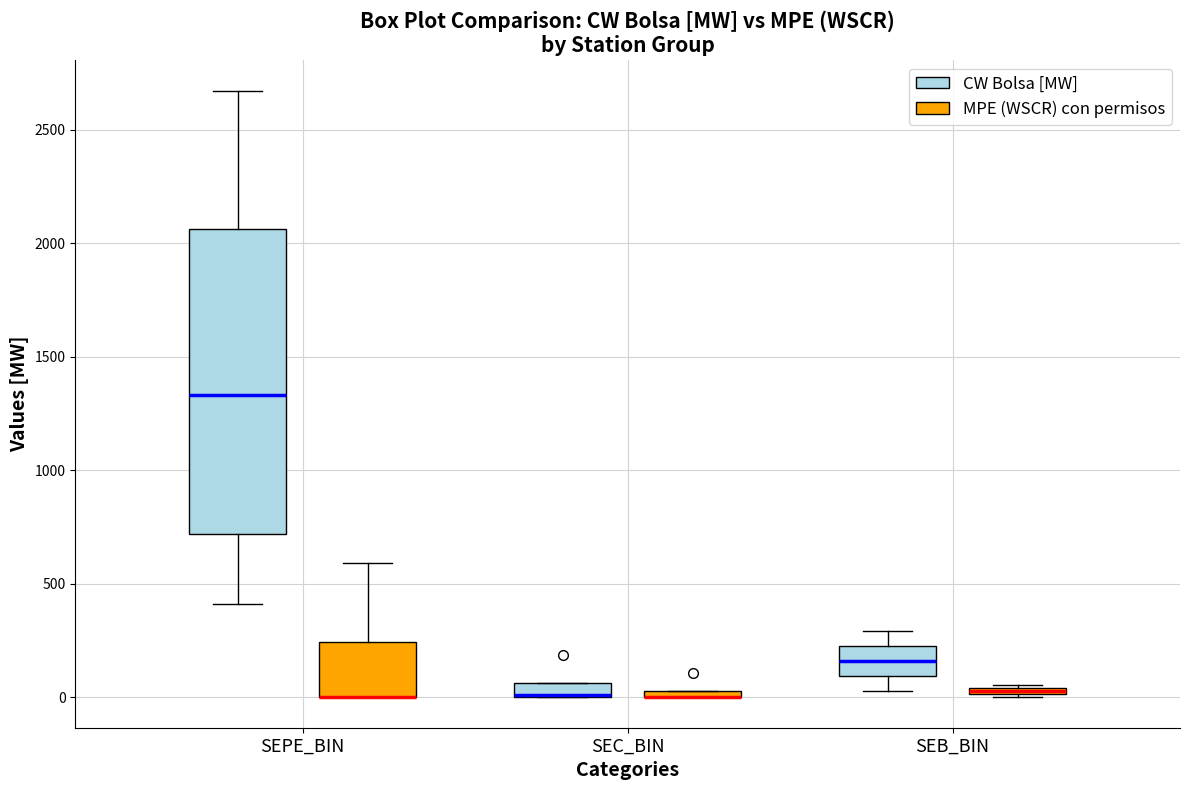

Comparing the boxes themselves (not the whiskers), which one is the tallest?

SEPE_BIN (CW Bolsa [MW])